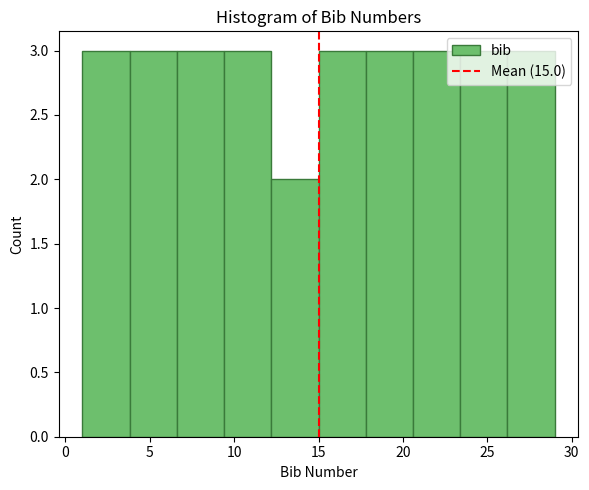

How tall is the bar that spans 6.6 to 9.4 on the x-axis? Neither the bar edges nor the heights are printed on the chart, so give them approximately, as read against the axes.

3